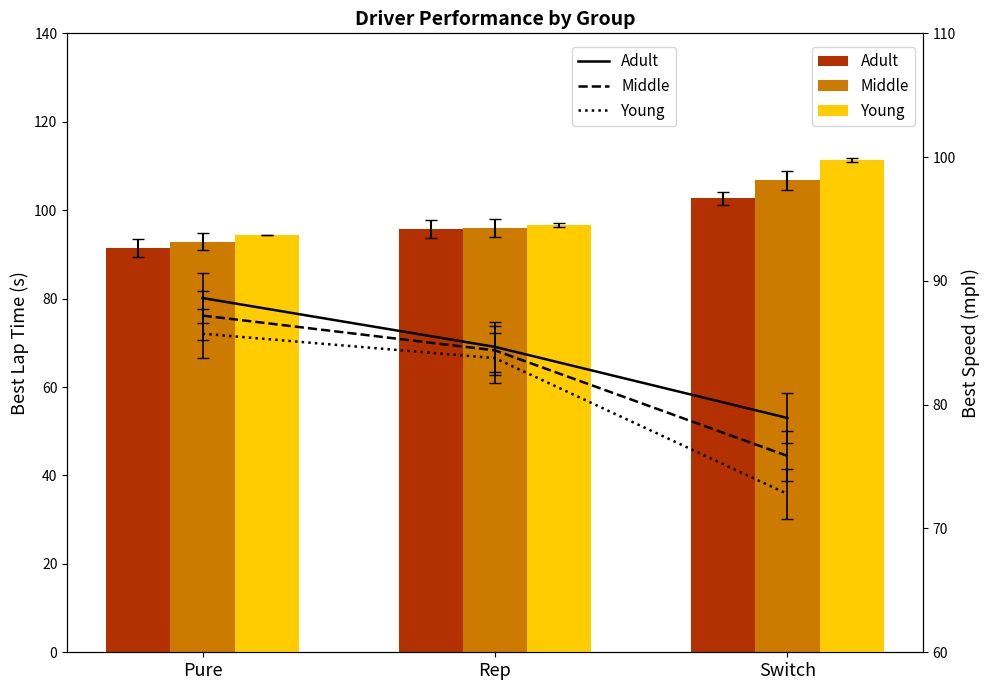

Rank the categories by Young value from lowest to highest.

Switch, Rep, Pure